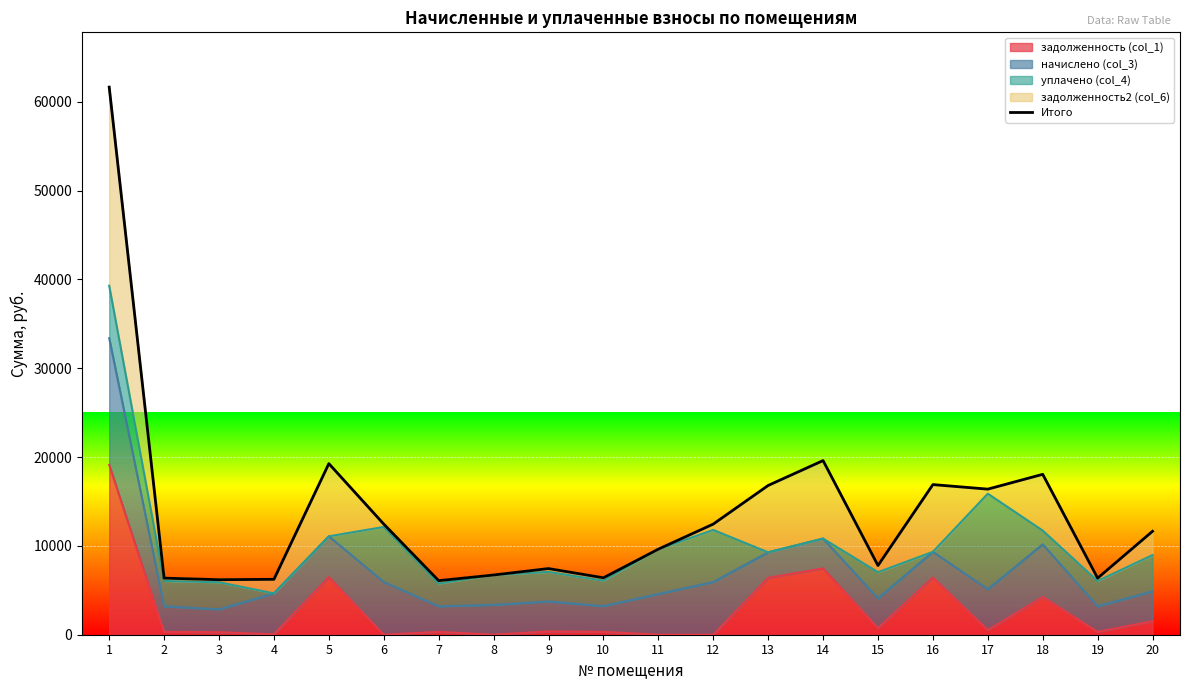

Reading right to left, list all the values displayed in this chart.

11649.0	6372.6	18061.3	16393.1	16905.3	7791.8	19608.3	16807.1	12457.3	9634.1	6409.8	7450.1	6724.8	6086.8	12455.5	19266.8	6239.2	6195.4	6372.6	61664.8